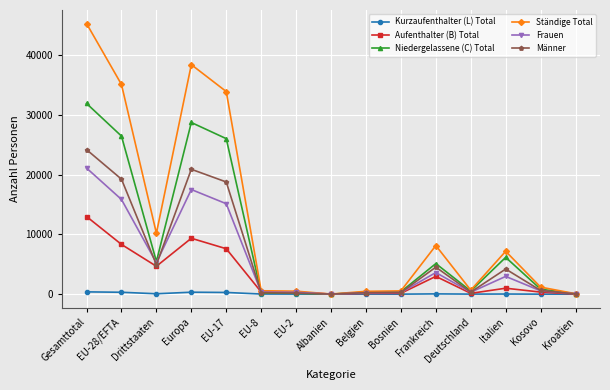

List the series in order of their peak value, highest first.

Ständige Total, Niedergelassene (C) Total, Männer, Frauen, Aufenthalter (B) Total, Kurzaufenthalter (L) Total